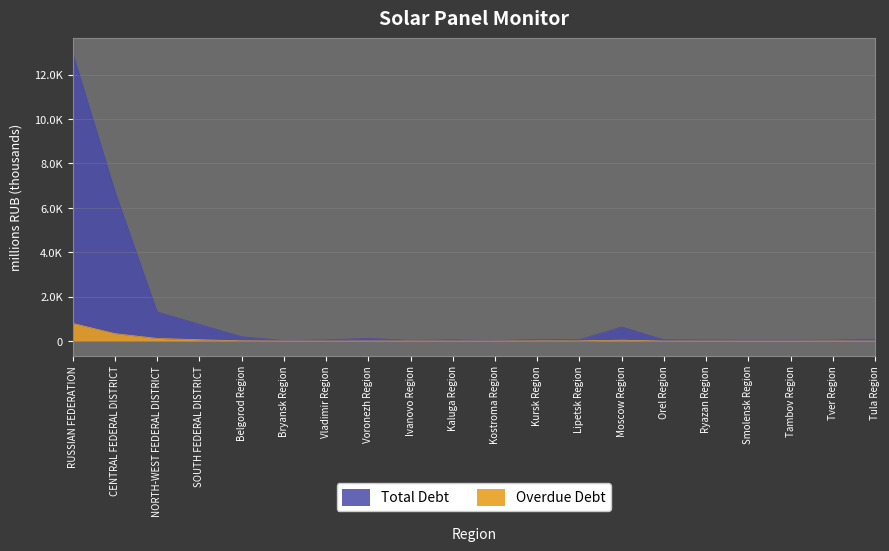

Between RUSSIAN FEDERATION and Kostroma Region, which is larger?

RUSSIAN FEDERATION